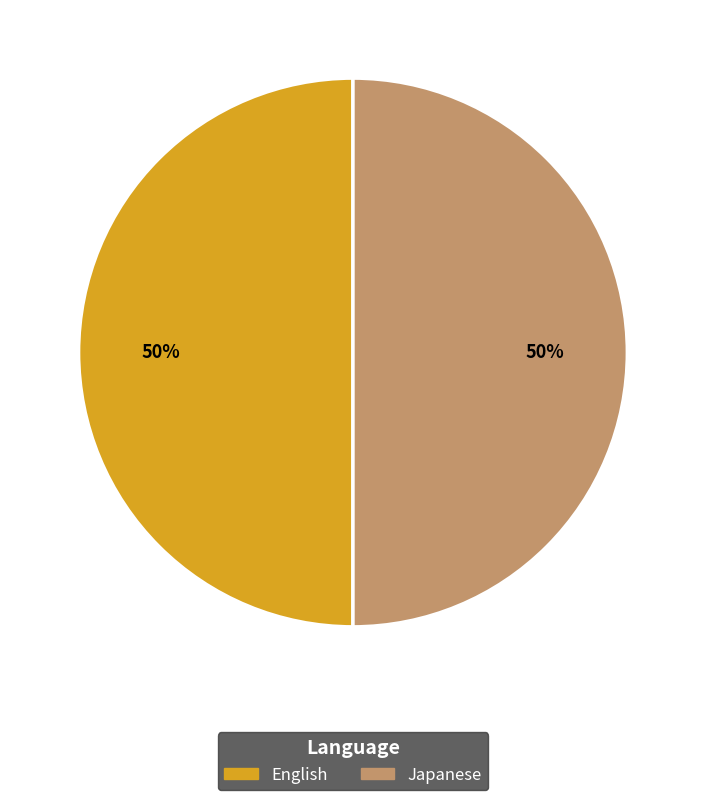

Count the number of slices in the pie.

2